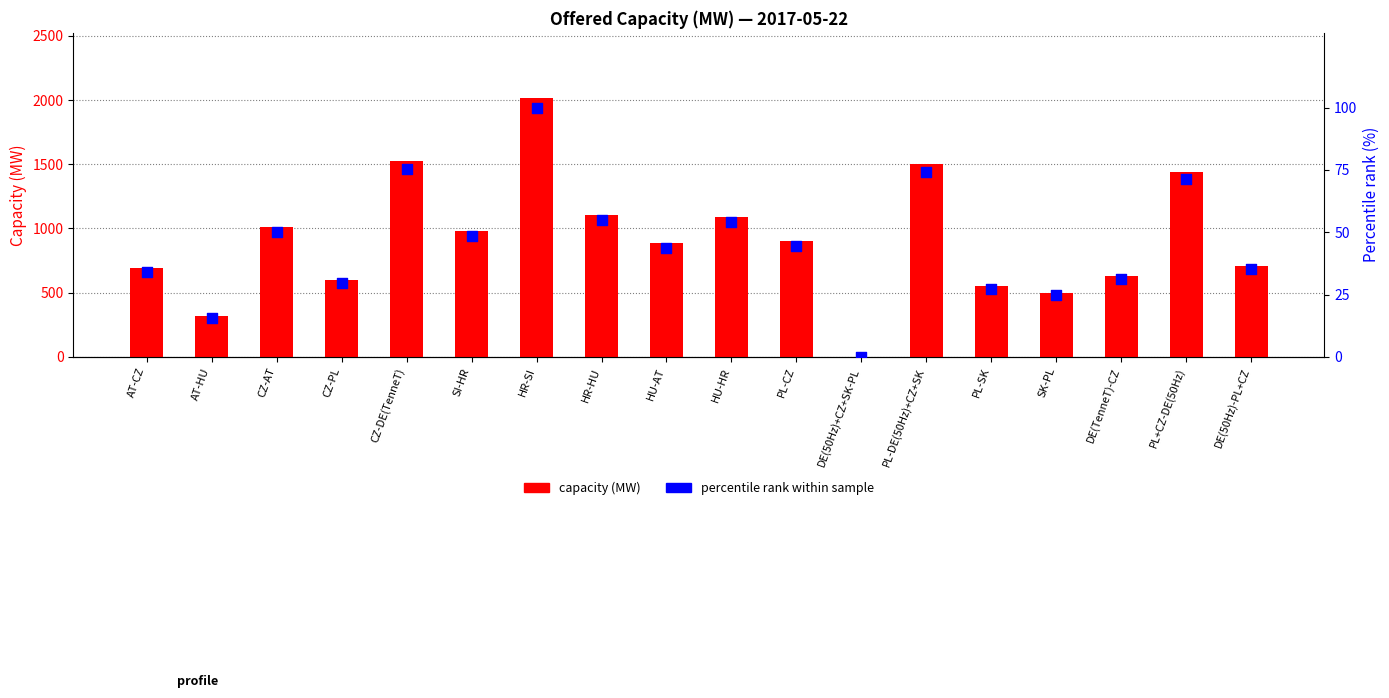

Is the value of capacity (MW) at DE(50Hz)-PL+CZ greater than the value of percentile rank at AT-HU?

Yes